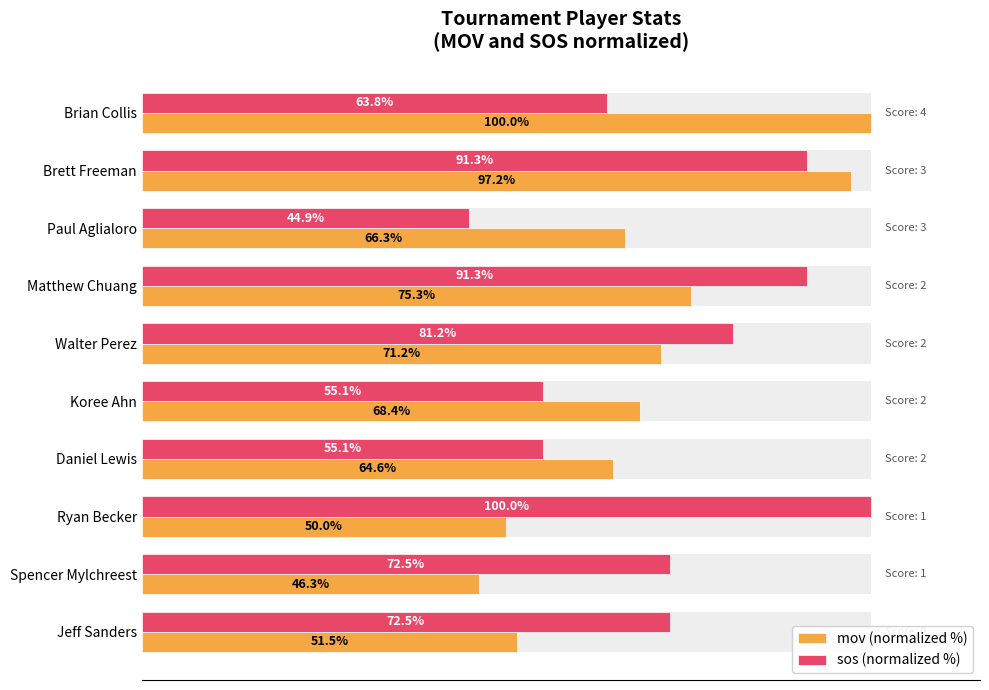

True or false: sos (normalized %) has a value of 125.3 at Jeff Sanders.

False